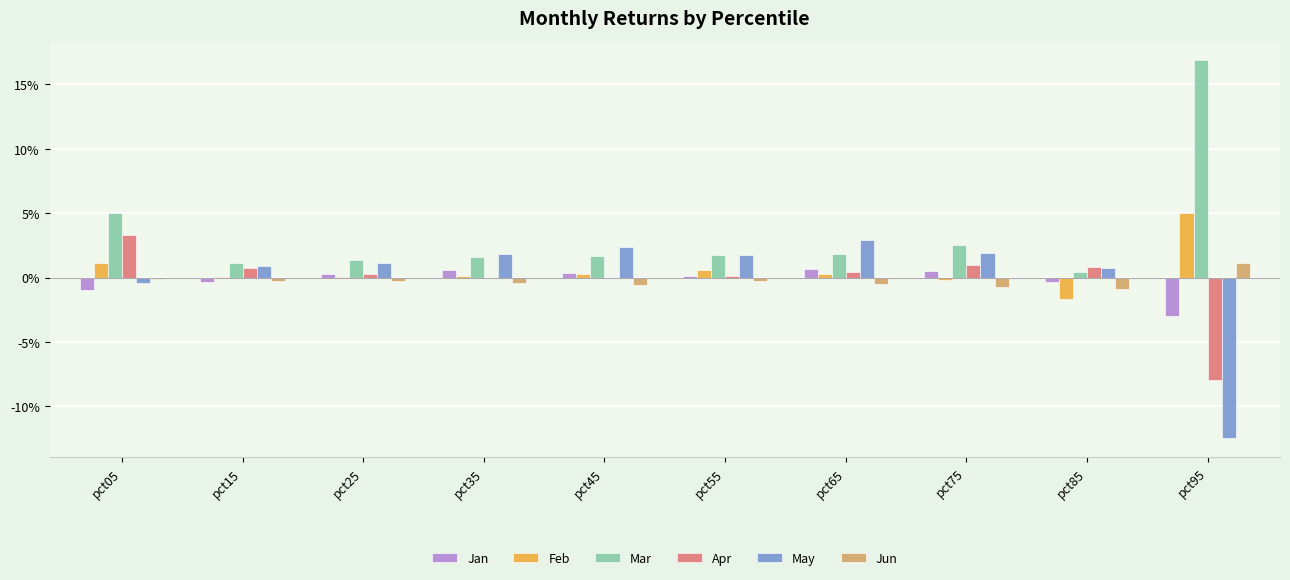

What are all the series names shown in the legend?

Jan, Feb, Mar, Apr, May, Jun